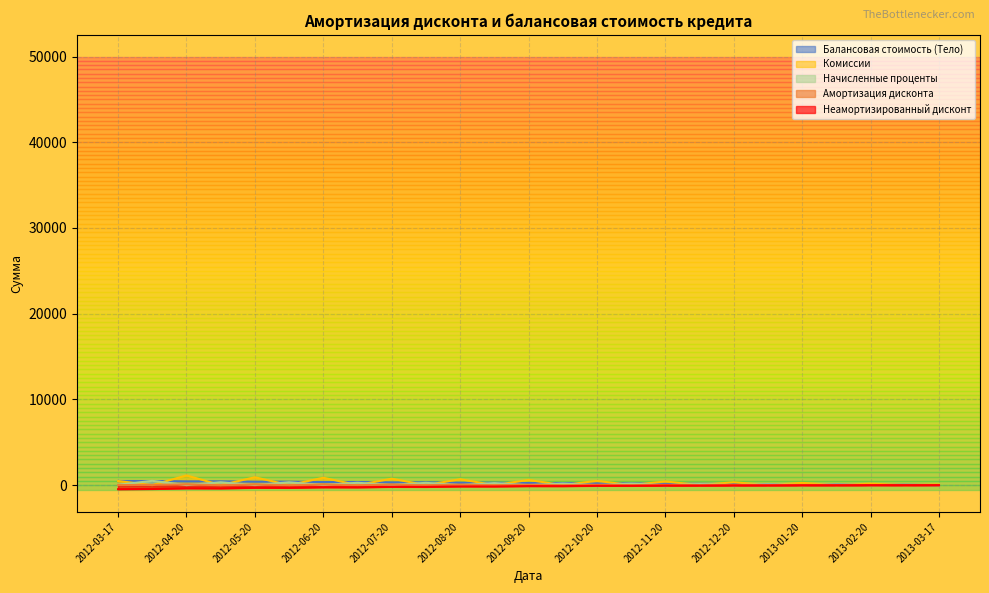

Reading left to right, what are all the values shown in this chart?

Балансовая стоимость (Тело): 2012-03-17=480.0	2012-03-31=480.0	2012-04-20=440.0	2012-04-30=440.0	2012-05-20=400.0	2012-05-31=400.0	2012-06-20=360.0	2012-06-30=360.0	2012-07-20=320.0	2012-07-31=320.0	2012-08-20=280.0	2012-08-31=280.0	2012-09-20=240.0	2012-09-30=240.0	2012-10-20=200.0	2012-10-31=200.0	2012-11-20=160.0	2012-11-30=160.0	2012-12-20=120.0	2012-12-31=120.0	2013-01-20=80.0	2013-01-31=80.0	2013-02-20=40.0	2013-02-28=40.0	2013-03-17=0.0
Неамортизированный дисконт: 2012-03-17=-478.1	2012-03-31=-448.9	2012-04-20=-368.7	2012-04-30=-380.4	2012-05-20=-308.4	2012-05-31=-316.9	2012-06-20=-250.9	2012-06-30=-260.0	2012-07-20=-200.9	2012-07-31=-207.3	2012-08-20=-154.4	2012-08-31=-159.9	2012-09-20=-113.6	2012-09-30=-119.3	2012-10-20=-80.1	2012-10-31=-83.8	2012-11-20=-51.1	2012-11-30=-54.7	2012-12-20=-29.2	2012-12-31=-31.2	2013-01-20=-12.6	2013-01-31=-13.8	2013-02-20=-2.3	2013-02-28=-3.5	2013-03-17=0.0
Начисленные проценты: 2012-03-17=33.3	2012-03-31=500.0	2012-04-20=0.0	2012-04-30=336.1	2012-05-20=0.0	2012-05-31=333.3	2012-06-20=0.0	2012-06-30=275.0	2012-07-20=0.0	2012-07-31=266.7	2012-08-20=0.0	2012-08-31=233.3	2012-09-20=0.0	2012-09-30=183.3	2012-10-20=0.0	2012-10-31=166.7	2012-11-20=0.0	2012-11-30=122.2	2012-12-20=0.0	2012-12-31=100.0	2013-01-20=0.0	2013-01-31=66.7	2013-02-20=0.0	2013-02-28=25.0	2013-03-17=0.0
Амортизация дисконта: 2012-03-17=1.9	2012-03-31=29.2	2012-04-20=80.2	2012-04-30=-11.6	2012-05-20=72.0	2012-05-31=-8.5	2012-06-20=66.0	2012-06-30=-9.2	2012-07-20=59.1	2012-07-31=-6.4	2012-08-20=52.9	2012-08-31=-5.5	2012-09-20=46.2	2012-09-30=-5.7	2012-10-20=39.2	2012-10-31=-3.6	2012-11-20=32.6	2012-11-30=-3.6	2012-12-20=25.5	2012-12-31=-2.0	2013-01-20=18.7	2013-01-31=-1.3	2013-02-20=11.6	2013-02-28=-1.2	2013-03-17=3.5
Комиссии: 2012-03-17=480.0	2012-03-31=0.0	2012-04-20=1133.3	2012-04-30=0.0	2012-05-20=916.7	2012-05-31=0.0	2012-06-20=861.1	2012-06-30=0.0	2012-07-20=750.0	2012-07-31=0.0	2012-08-20=688.9	2012-08-31=0.0	2012-09-20=602.8	2012-09-30=0.0	2012-10-20=500.0	2012-10-31=0.0	2012-11-20=430.6	2012-11-30=0.0	2012-12-20=333.3	2012-12-31=0.0	2013-01-20=258.3	2013-01-31=0.0	2013-02-20=172.2	2013-02-28=0.0	2013-03-17=69.4